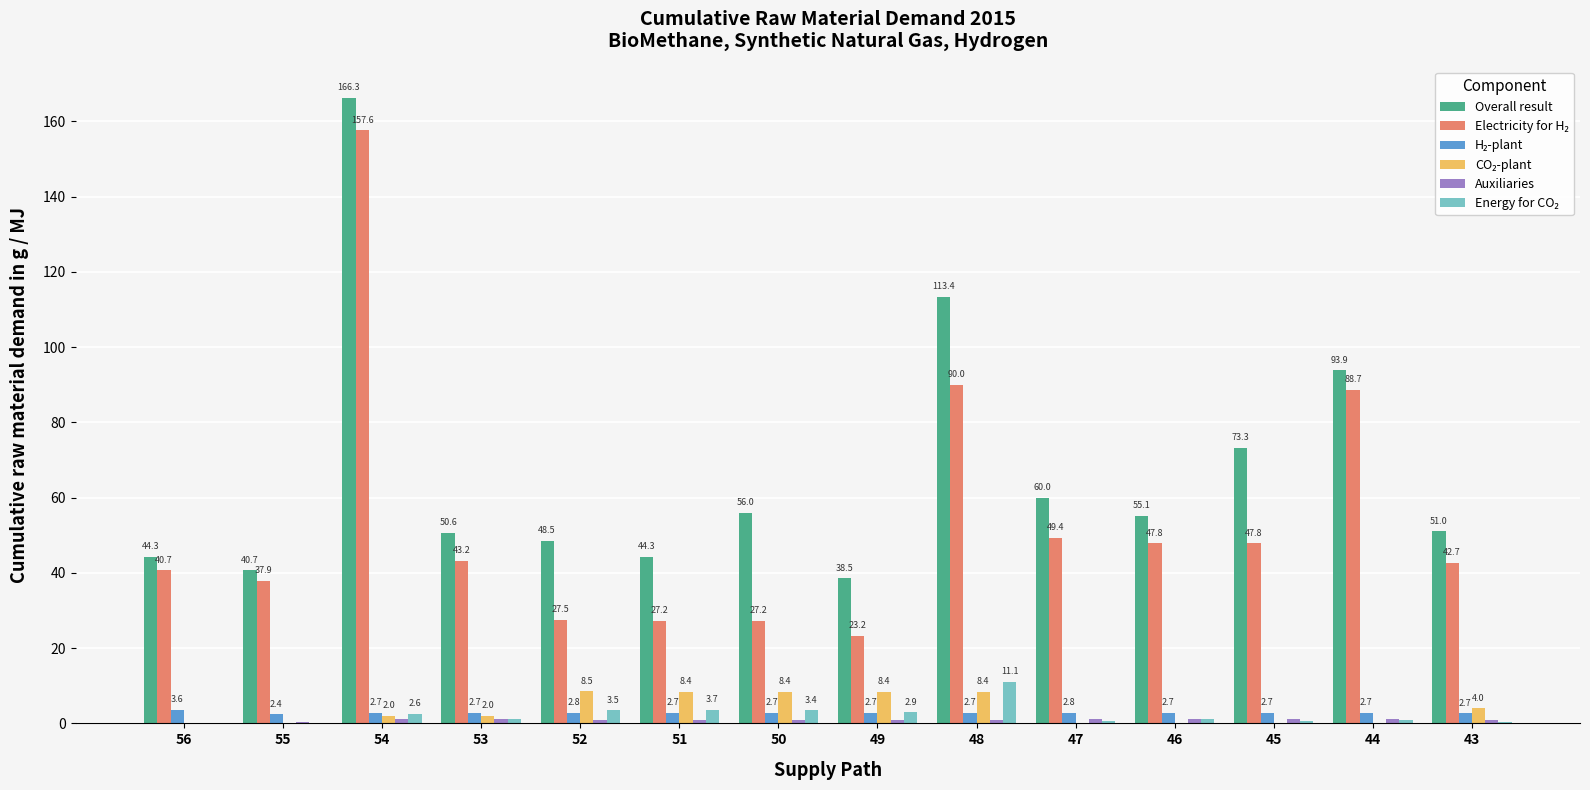

At which category is the sum across all series the highest?

54